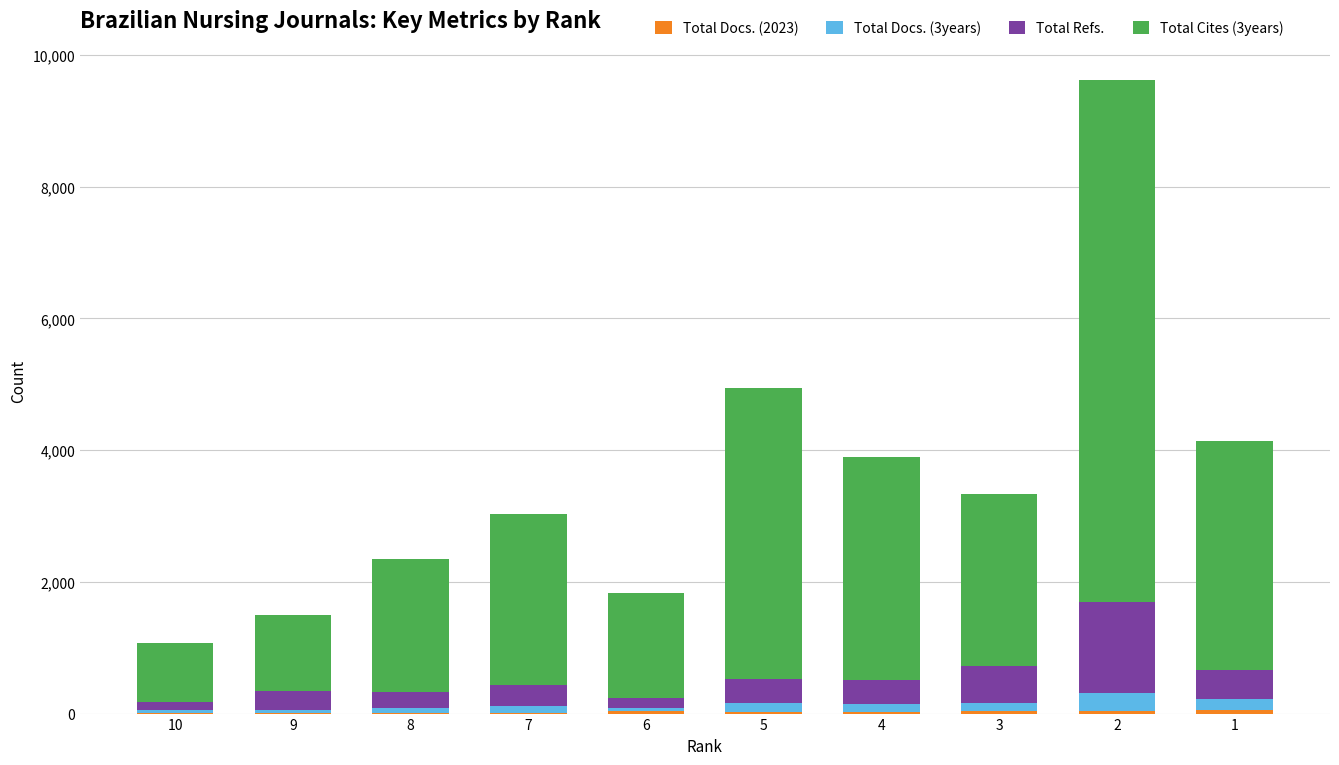

Does the chart contain stacked bars?

Yes